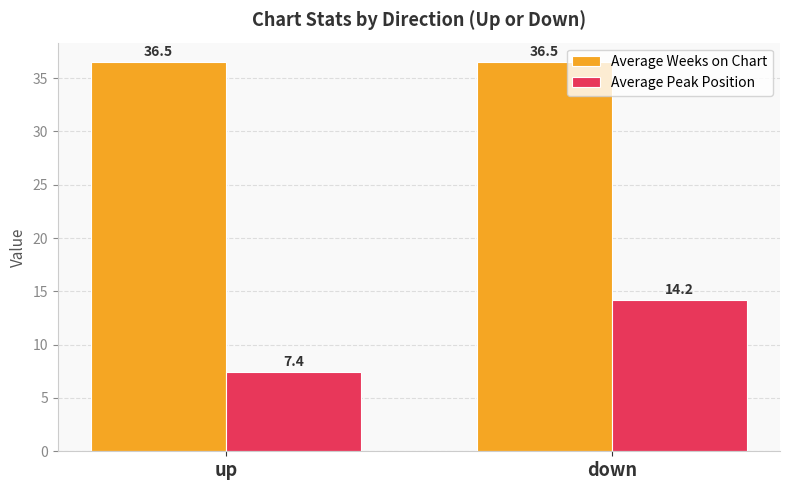

Read the Average Peak Position value at down.

14.2